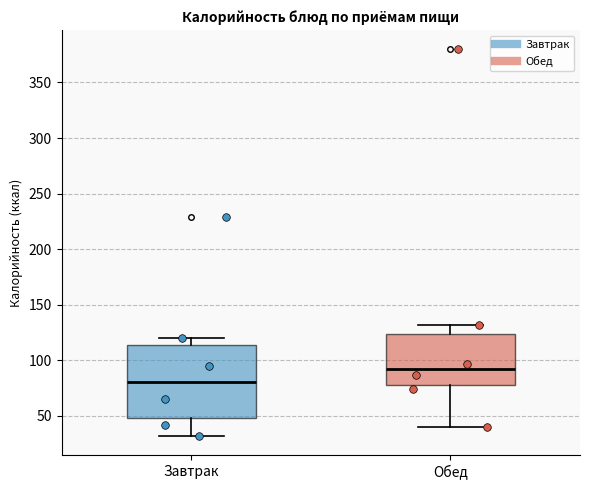

Which box is the tallest, from its lower edge to its upper edge?

Завтрак